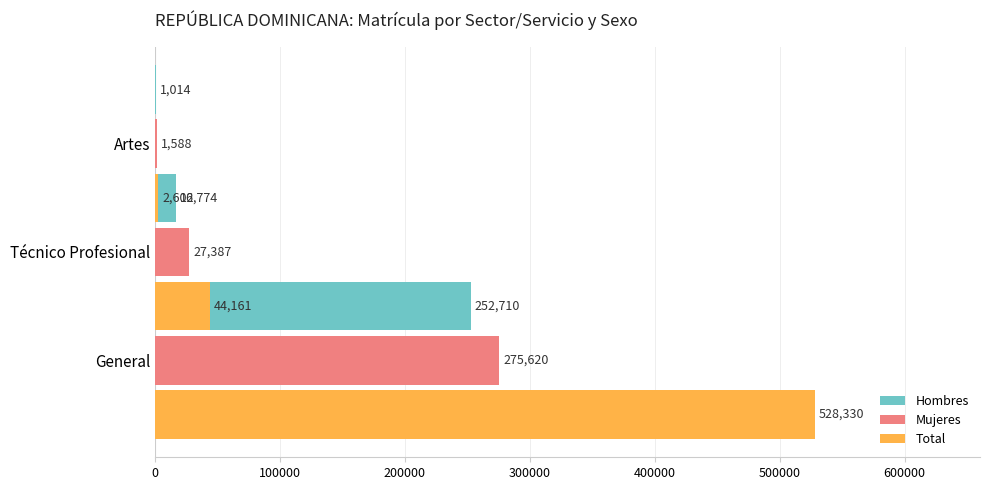

The Mujeres series shows 377527 at General. True or false?

False